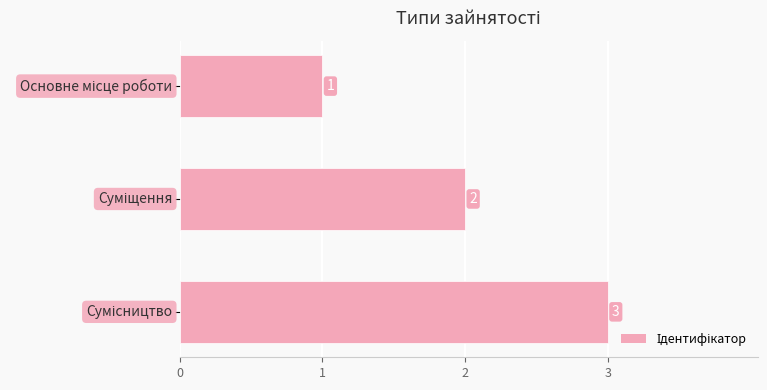

How many values are between 1 and 3?

3